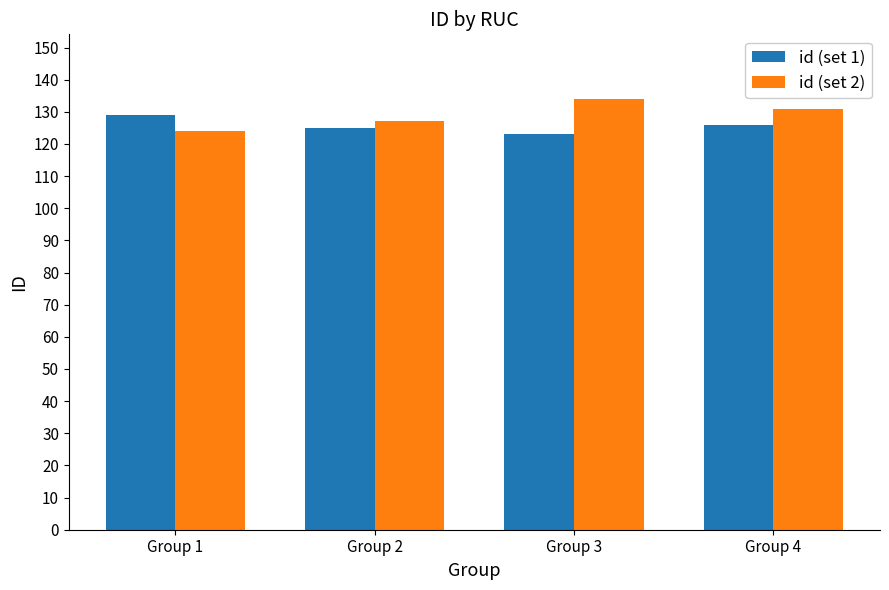

The value of id (set 1) at Group 4 is 126. True or false?

True